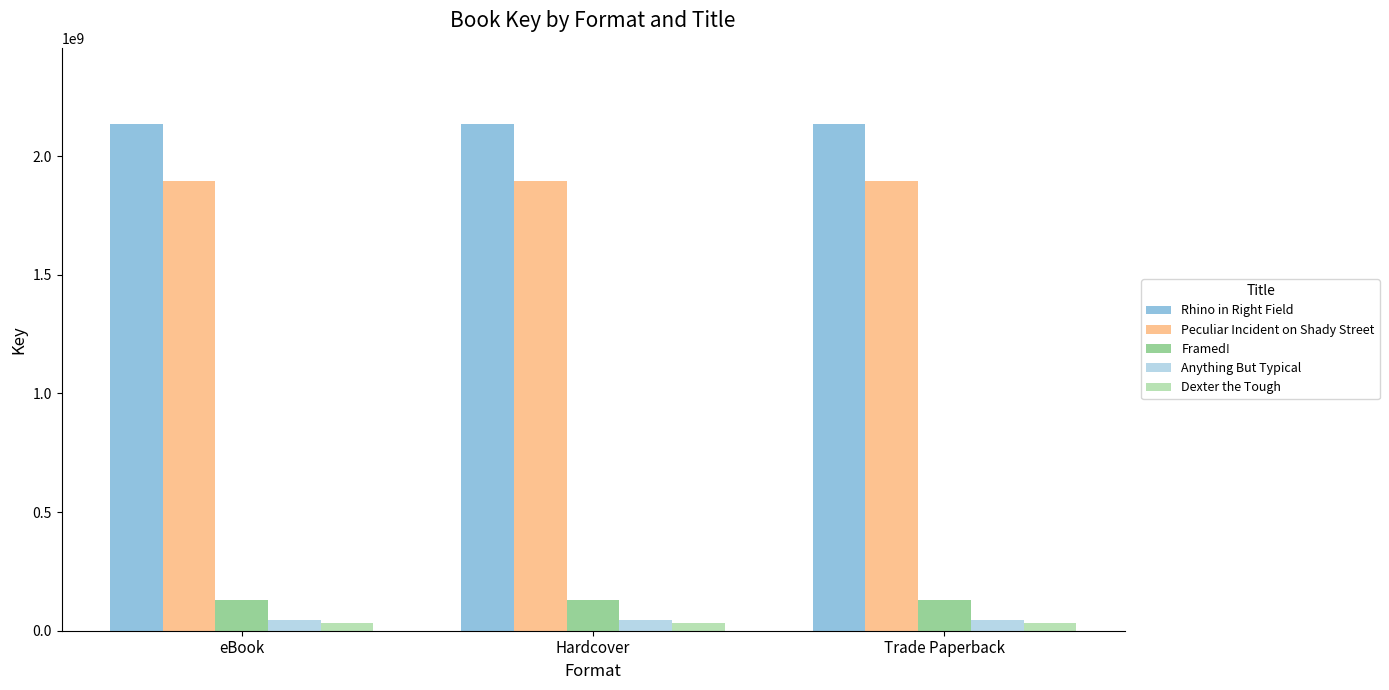

At how many categories does at least one series exceed 448247355?

3